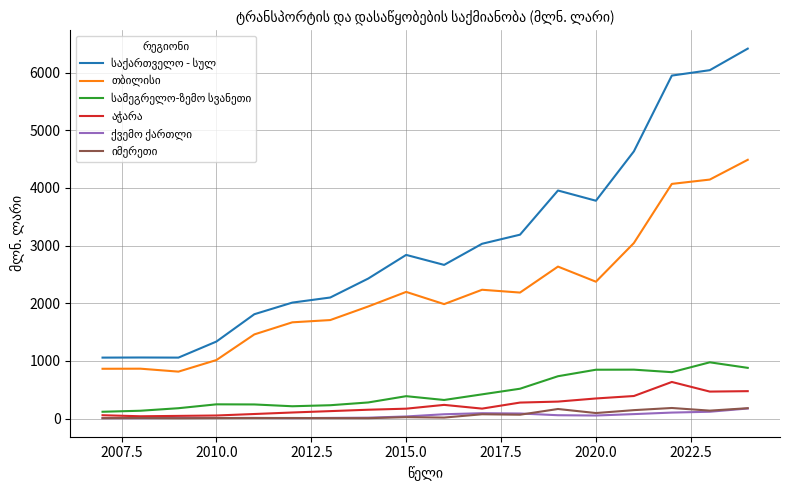

True or false: აჭარა has more than 1 points higher than both neighbors.

True